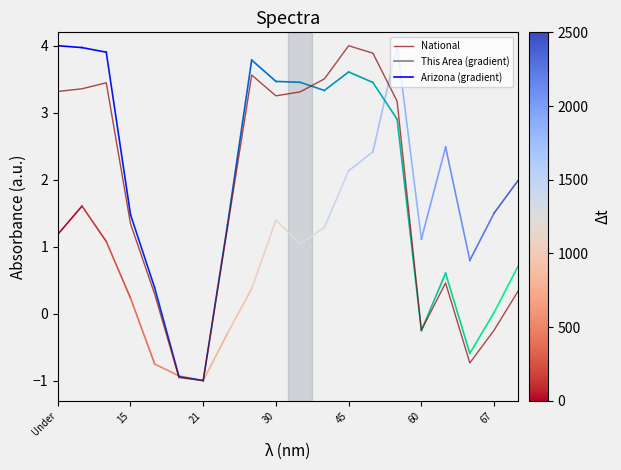

What is the greatest value displayed?

4.0